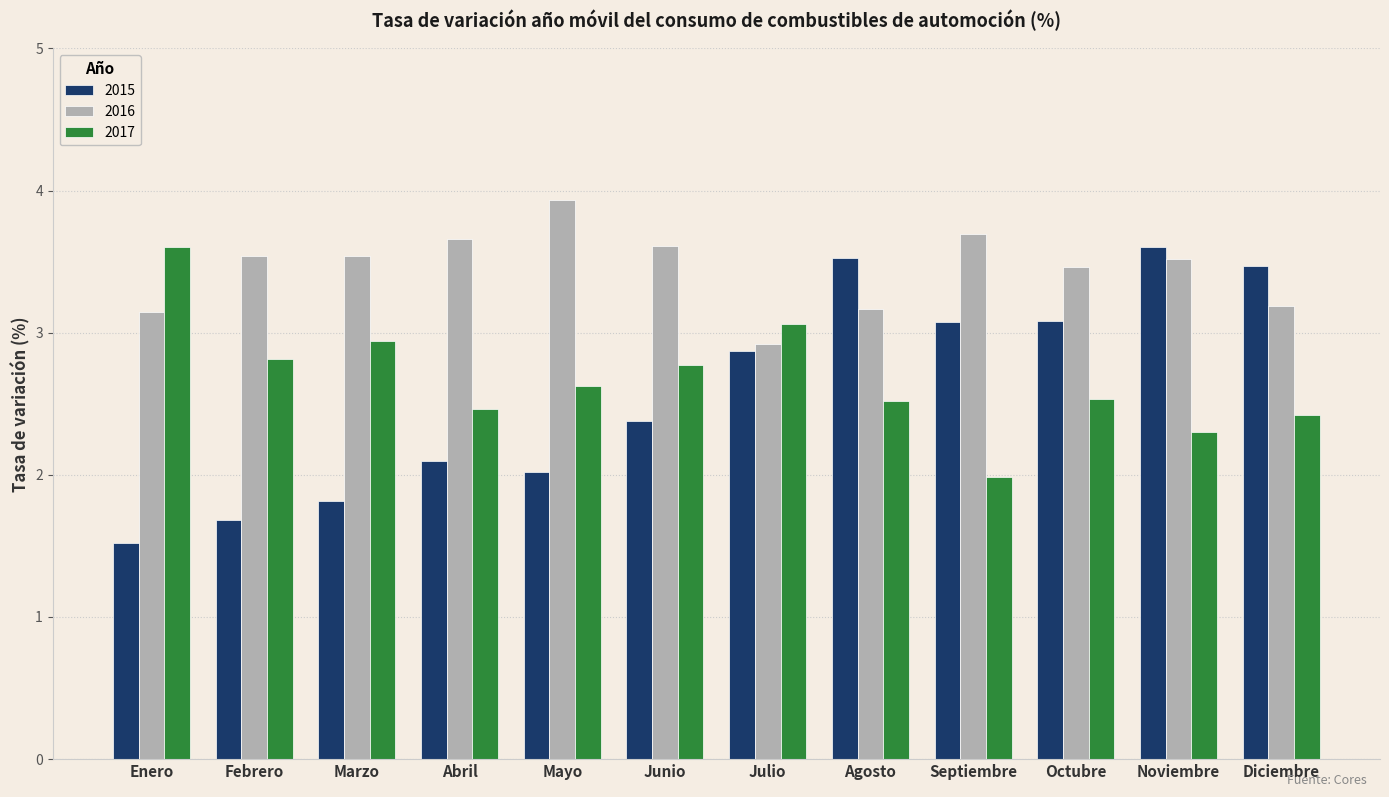

Reading left to right, list all the values displayed in this chart.

2015: 1.5	1.7	1.8	2.1	2.0	2.4	2.9	3.5	3.1	3.1	3.6	3.5
2016: 3.1	3.5	3.5	3.7	3.9	3.6	2.9	3.2	3.7	3.5	3.5	3.2
2017: 3.6	2.8	2.9	2.5	2.6	2.8	3.1	2.5	2.0	2.5	2.3	2.4